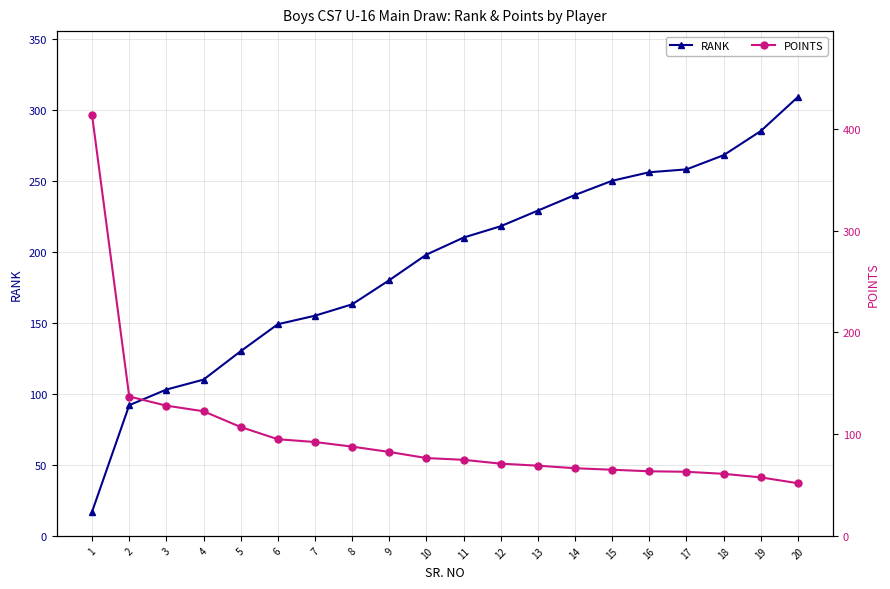

At which label is POINTS closest to 232?

2